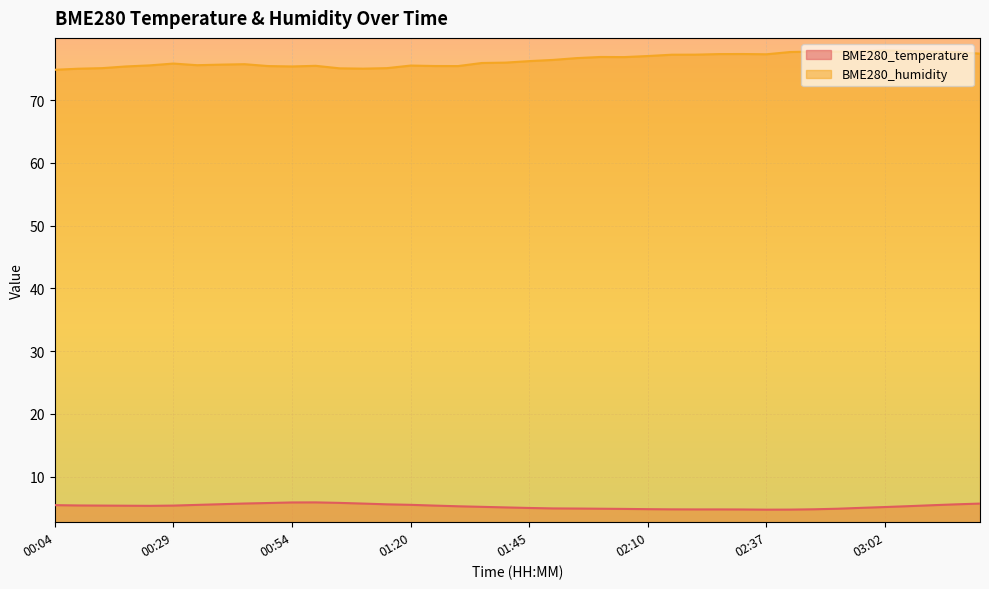

What is the difference between the maximum and second lowest values in the BME280_temperature series?

1.1